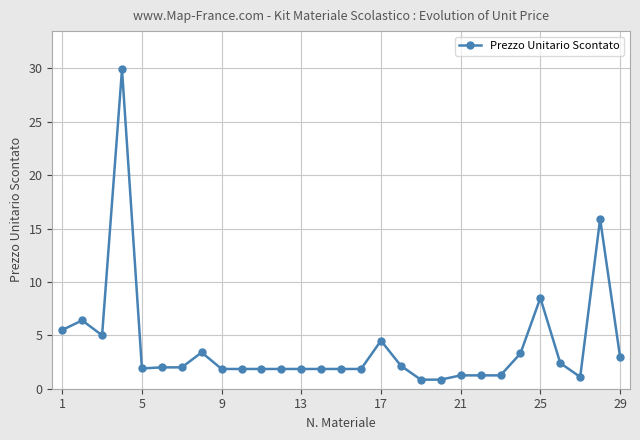

What is the value of the 14th point from the left?

1.9